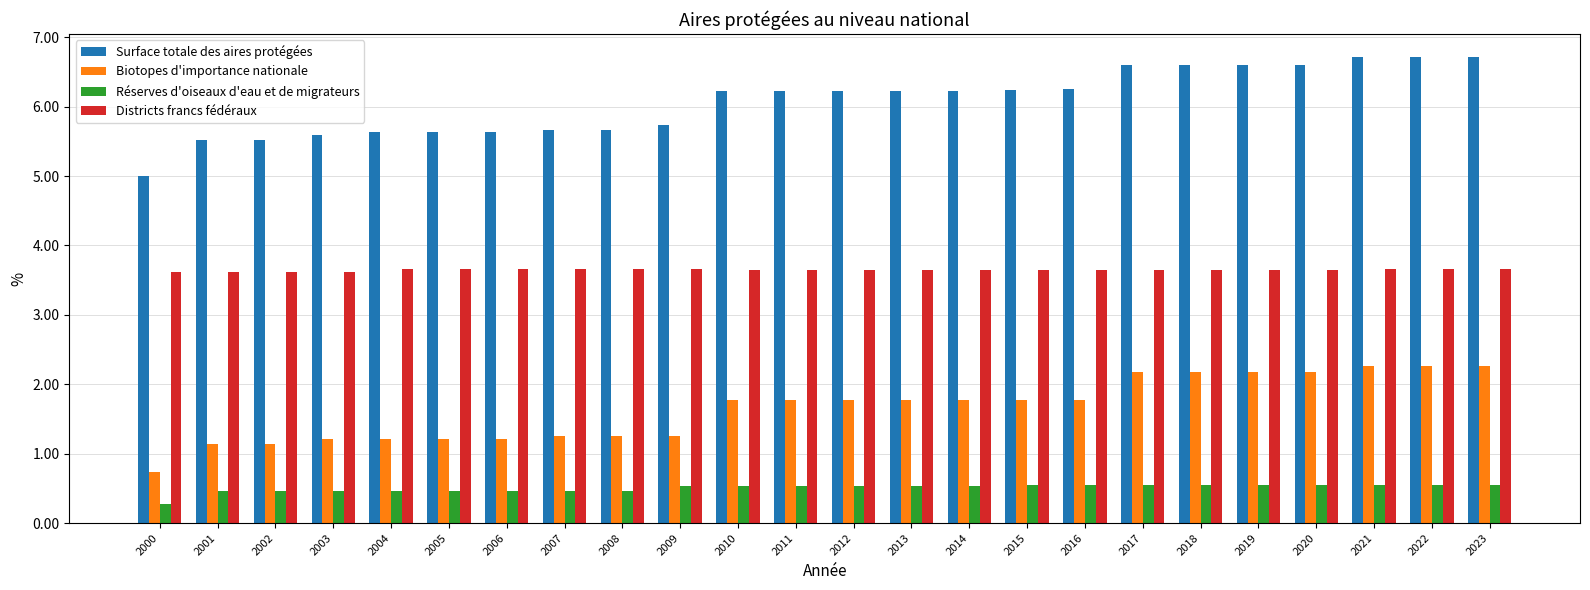

What is the spread (max minus min) of values at 2015?

5.7